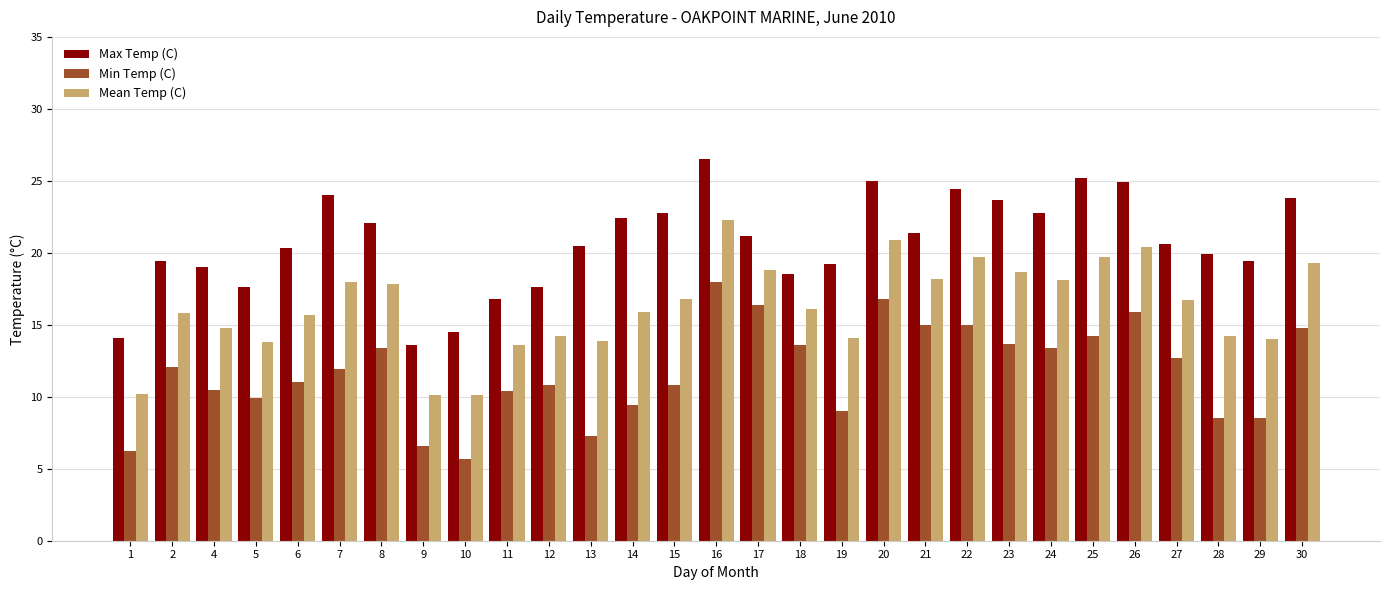

Between 17 and 27, which series saw the biggest shift?

Min Temp (C)